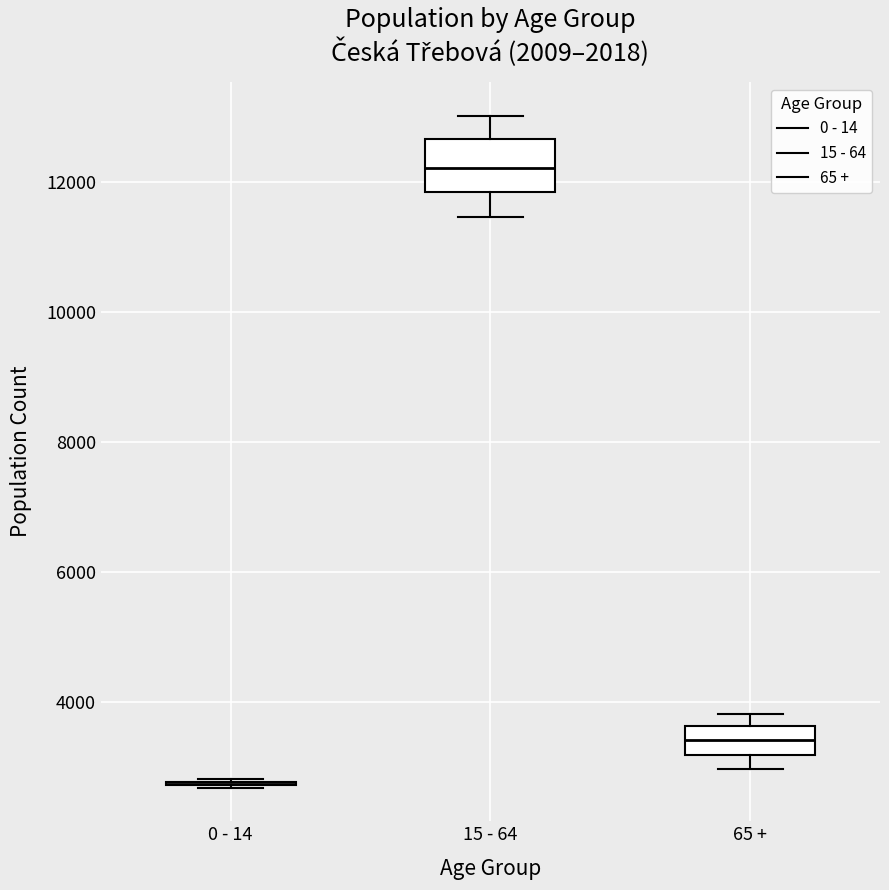

Comparing the boxes themselves (not the whiskers), which one is the tallest?

15 - 64